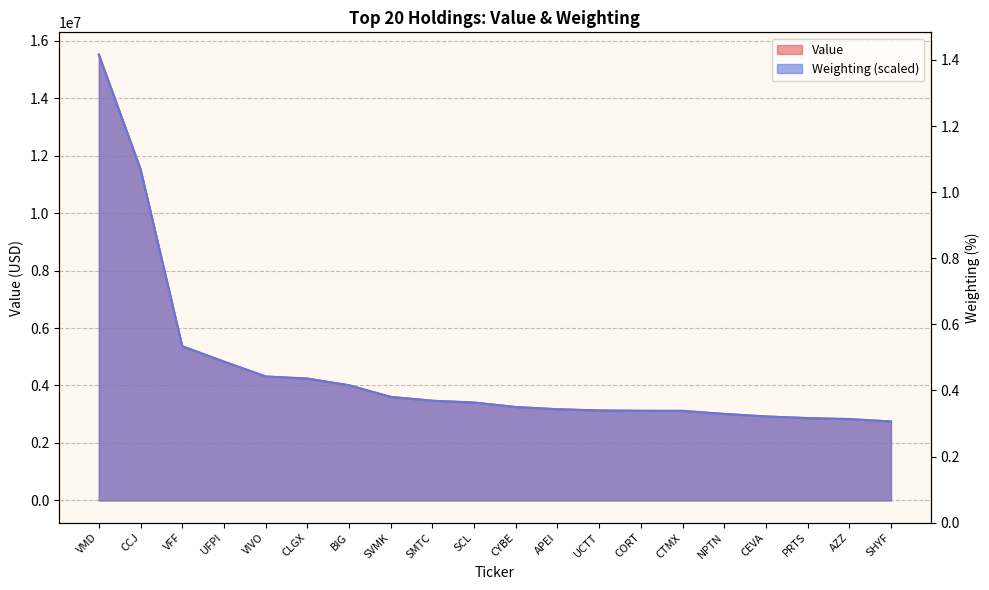

What is the difference between the maximum and second lowest values in the Weighting series?

12682929.9